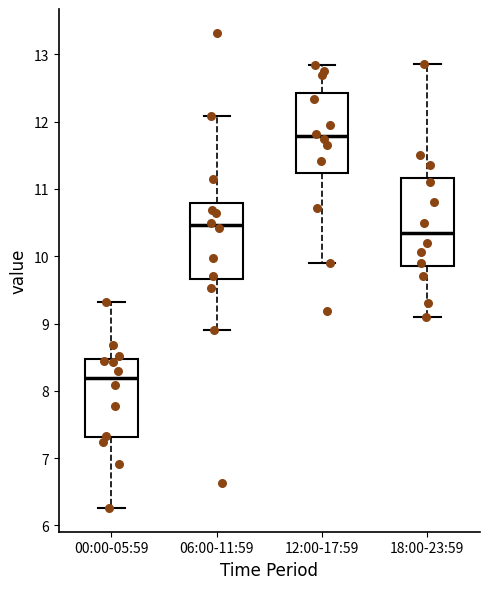

Reading left to right, read every box against the y-axis: the position of its median line, the range the box covers, and the ends of its whiskers. The values are not printed on the chart, so give them approximately, as read against the axis.

00:00-05:59: median 8.2, box 7.3 to 8.5, whiskers 6.3 to 9.3
06:00-11:59: median 10.5, box 9.7 to 10.8, whiskers 8.9 to 12.1
12:00-17:59: median 11.8, box 11.2 to 12.4, whiskers 9.9 to 12.8
18:00-23:59: median 10.4, box 9.9 to 11.2, whiskers 9.1 to 12.9